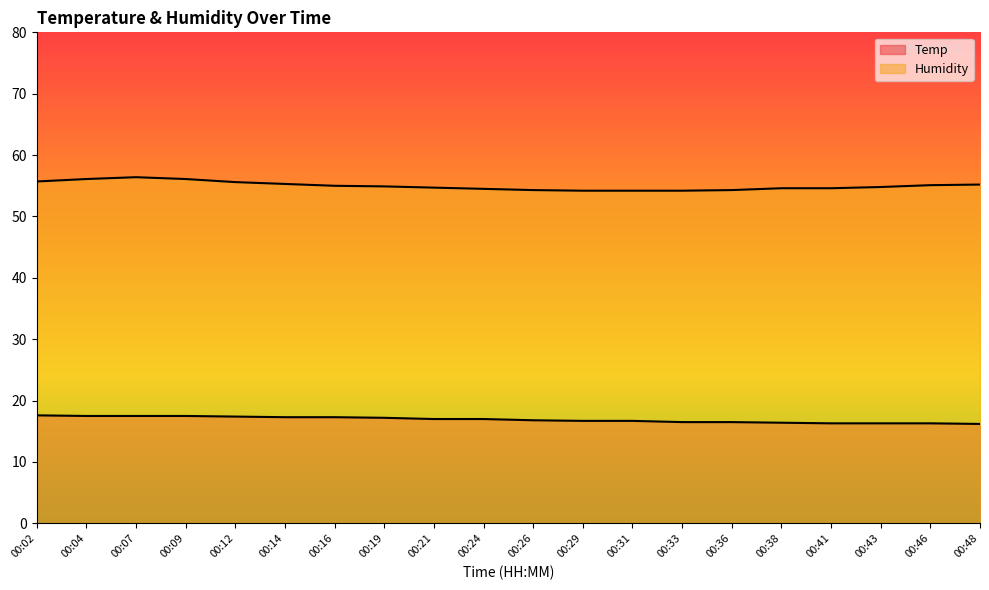

Is the value of Temp at 00:07 greater than the value of Humidity at 00:21?

No